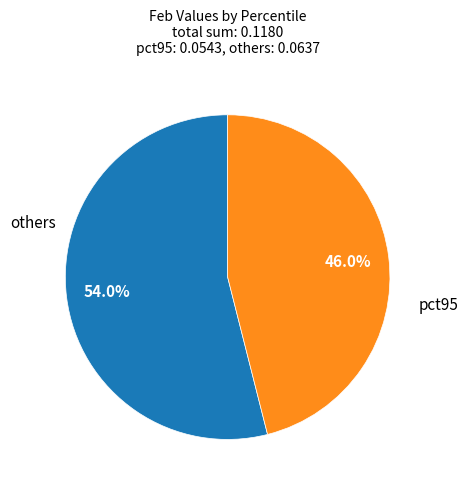

Is there any slice that represents more than half of the pie?

Yes